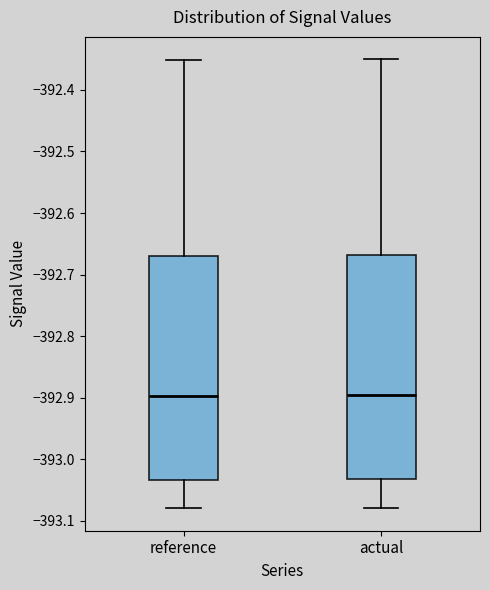

Where is the lower edge of the box for reference on the y-axis? The values are not printed on the chart, so give them approximately, as read against the axis.

-393.03